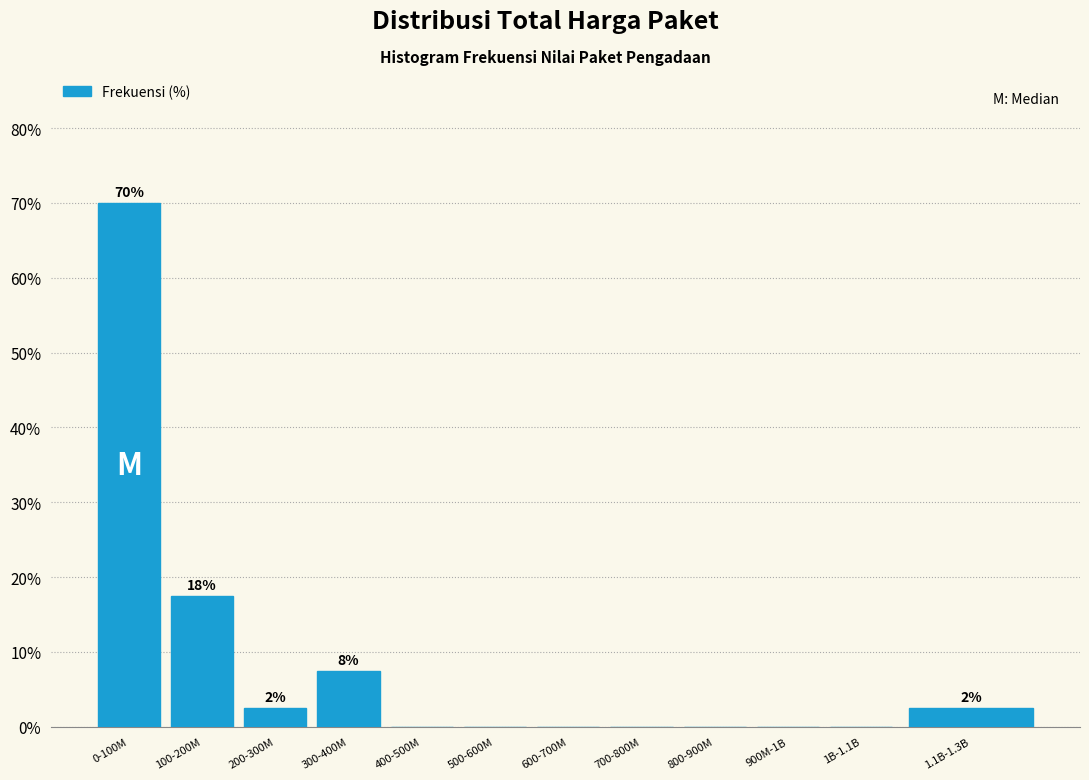

Reading right to left, what are all the values shown in this chart?

1.1B-1.3B=2.5	1B-1.1B=0.0	900M-1B=0.0	800-900M=0.0	700-800M=0.0	600-700M=0.0	500-600M=0.0	400-500M=0.0	300-400M=7.5	200-300M=2.5	100-200M=17.5	0-100M=70.0